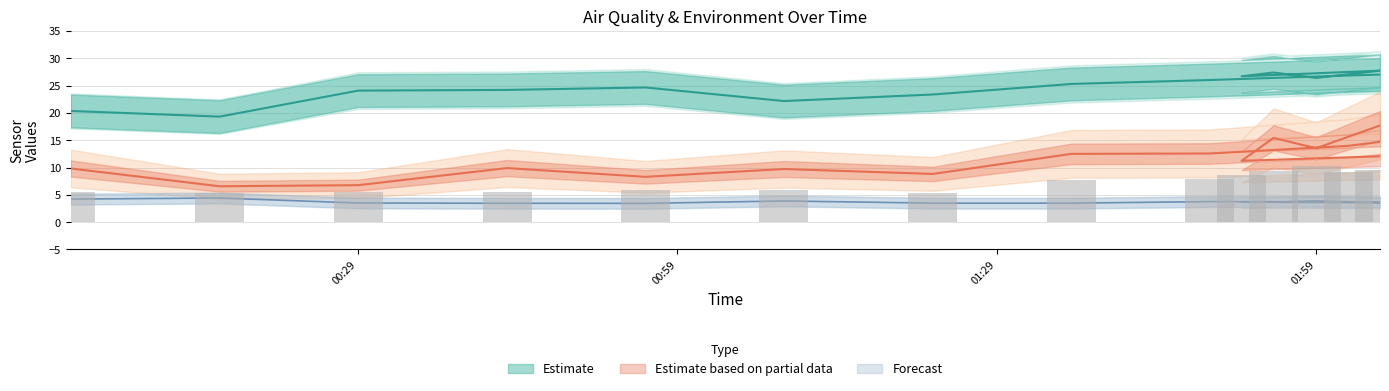

How many categories are shown in the chart?

16